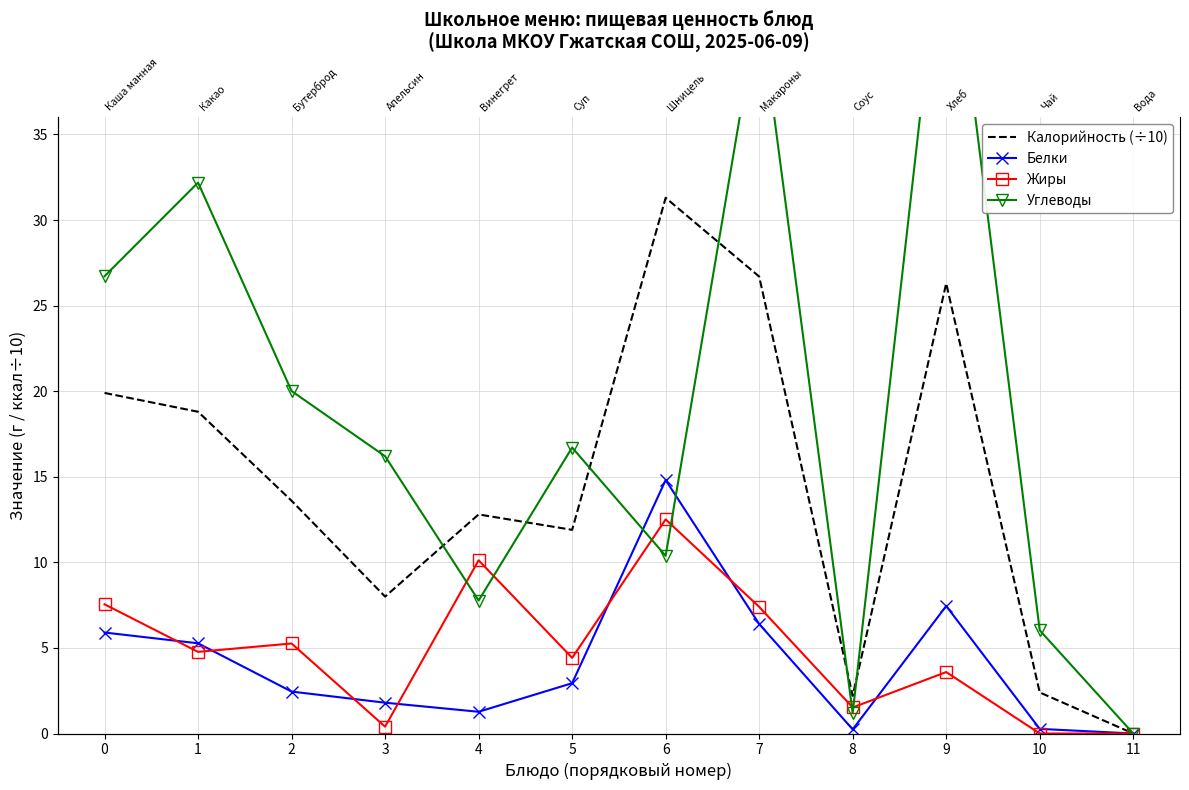

How many lines are shown in the chart?

4